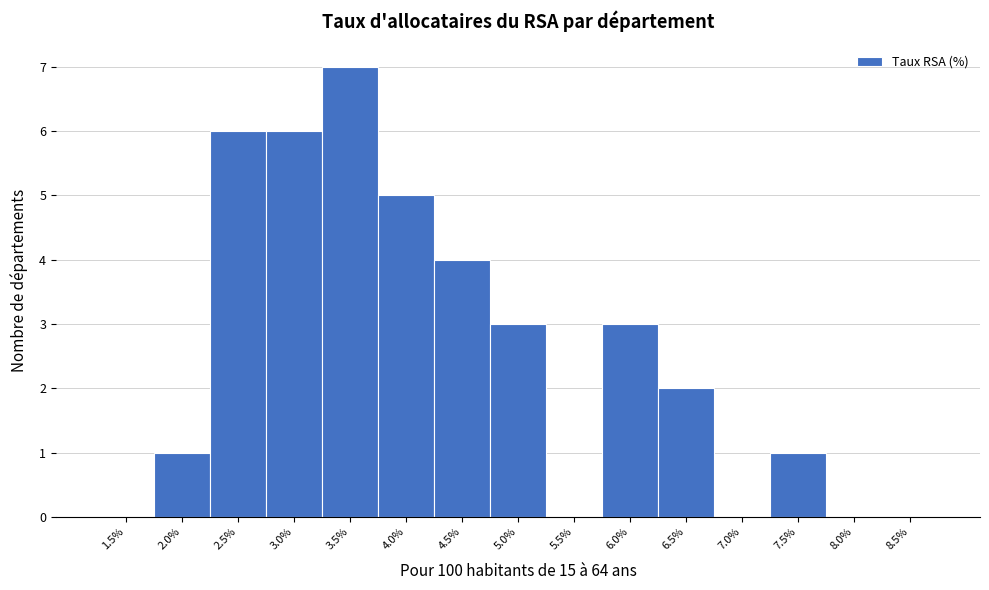

Reading left to right, what are all the values shown in this chart?

1.5%=0	2.0%=1	2.5%=6	3.0%=6	3.5%=7	4.0%=5	4.5%=4	5.0%=3	5.5%=0	6.0%=3	6.5%=2	7.0%=0	7.5%=1	8.0%=0	8.5%=0